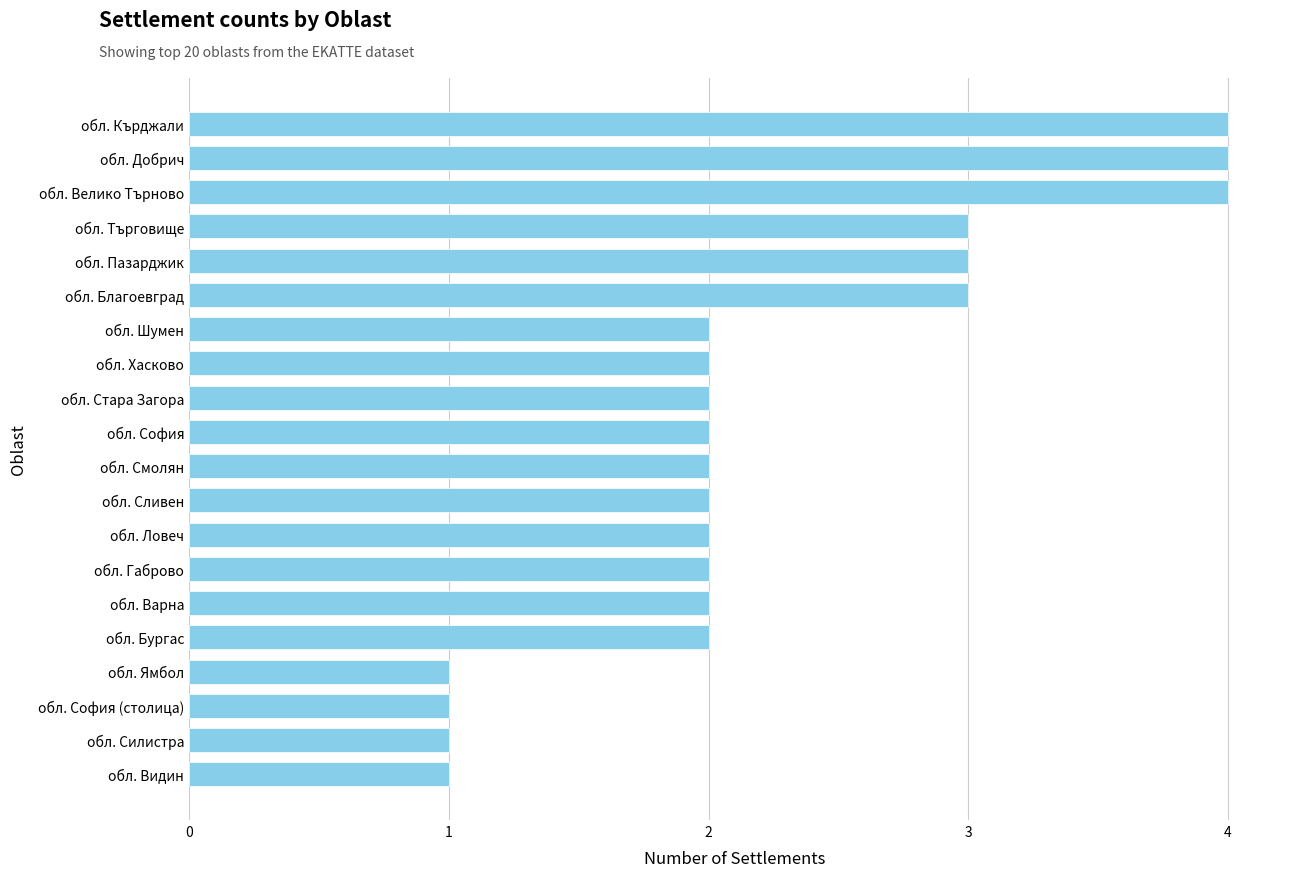

What is the minimum value shown in the chart?

1